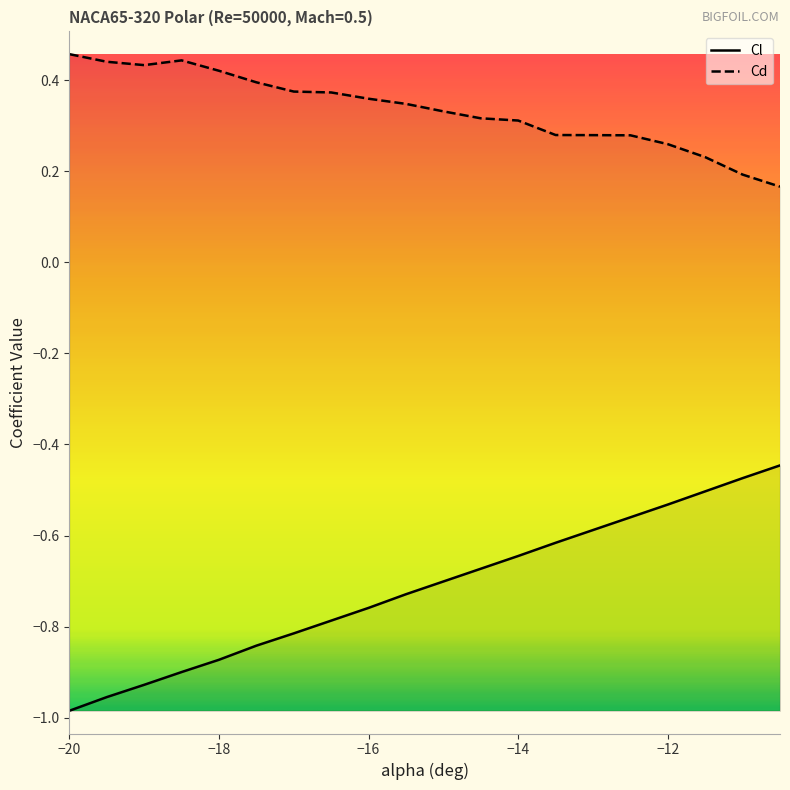

What is the sum of the Cl values at -13.5 and -10.5?

-1.1